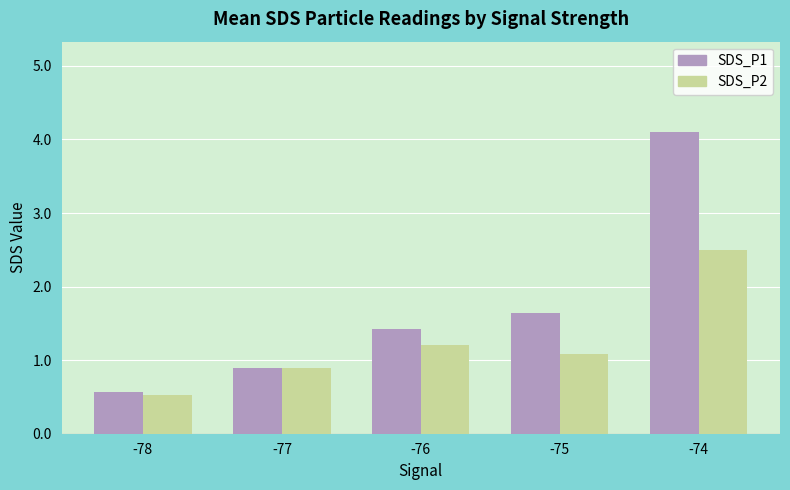

Reading left to right, what are all the values shown in this chart?

SDS_P1: -78=0.6	-77=0.9	-76=1.4	-75=1.6	-74=4.1
SDS_P2: -78=0.5	-77=0.9	-76=1.2	-75=1.1	-74=2.5